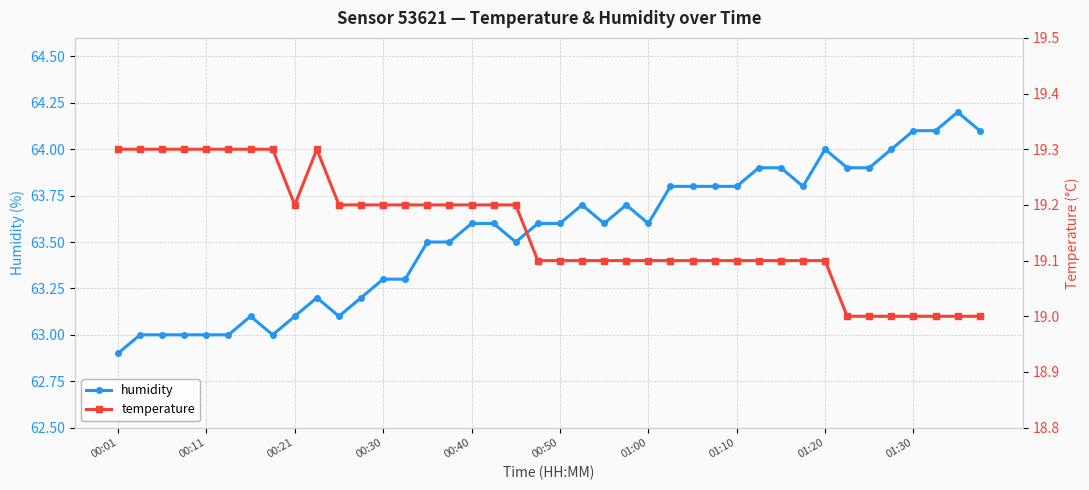

Is the value of humidity at 23 greater than the value of temperature at 10?

Yes